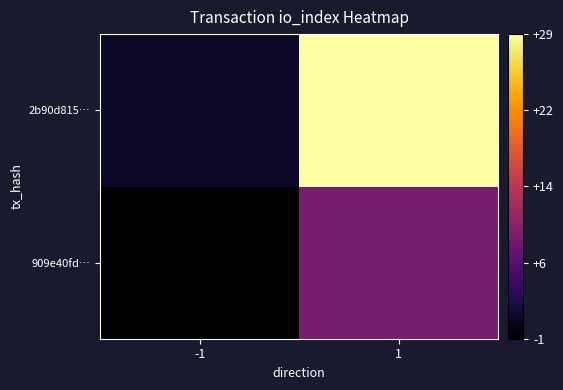

What is the spread (max minus min) of values at -1?

2